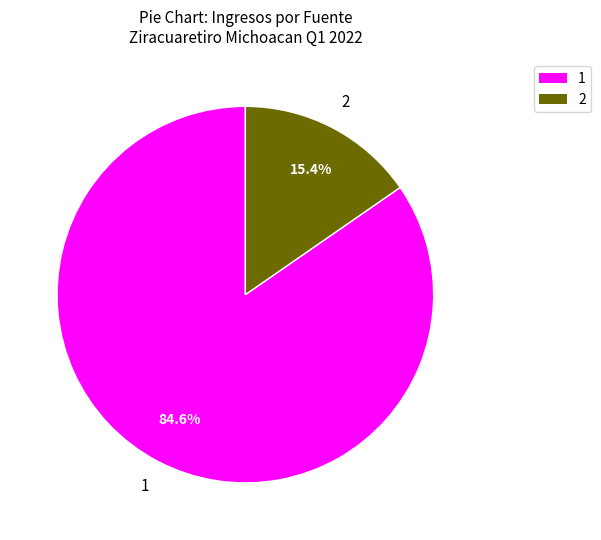

Which category has the smallest portion of the pie?

2